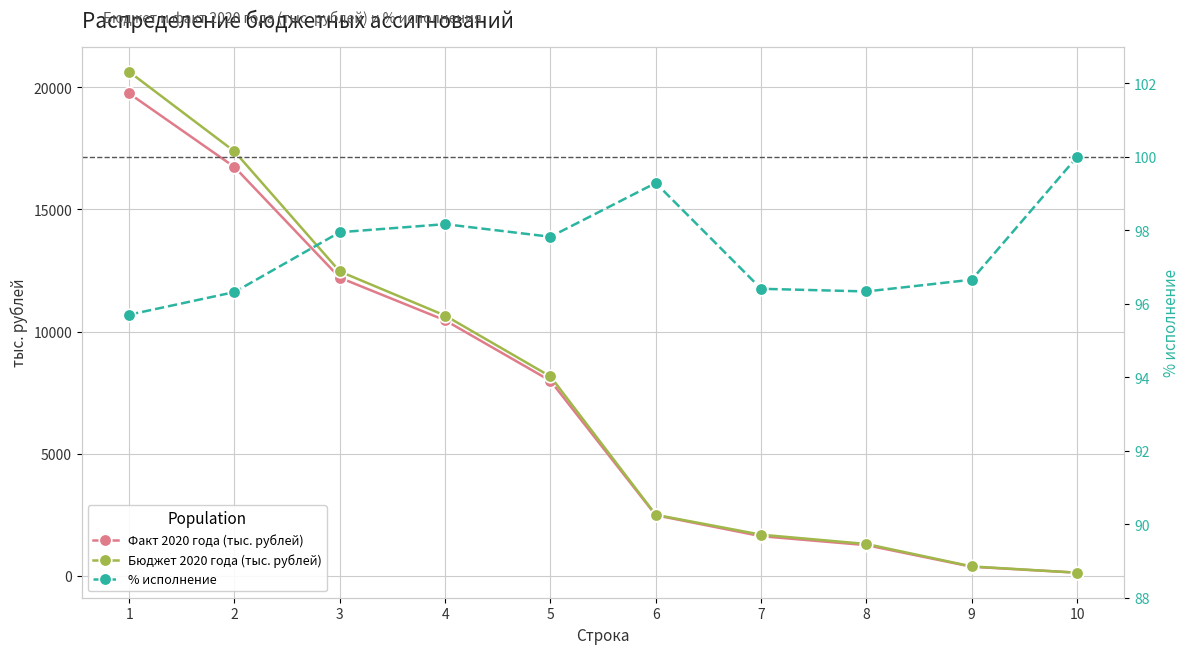

Reading left to right, transcribe all the data shown in this chart.

Факт 2020 года (тыс. рублей): 19751.2	16737.7	12204.6	10460.0	7982.7	2477.3	1619.7	1252.4	367.3	124.9
Бюджет 2020 года (тыс. рублей): 20637.5	17377.0	12459.9	10655.0	8160.0	2495.0	1680.0	1300.0	380.0	124.9
% исполнение: 95.7	96.3	98.0	98.2	97.8	99.3	96.4	96.3	96.7	100.0